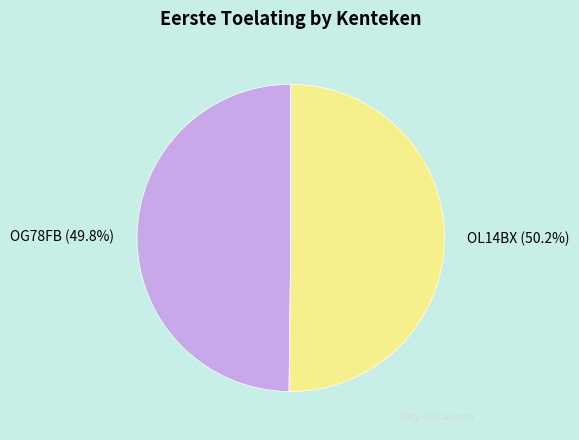

Combined, do OL14BX and OG78FB account for over 50%?

Yes